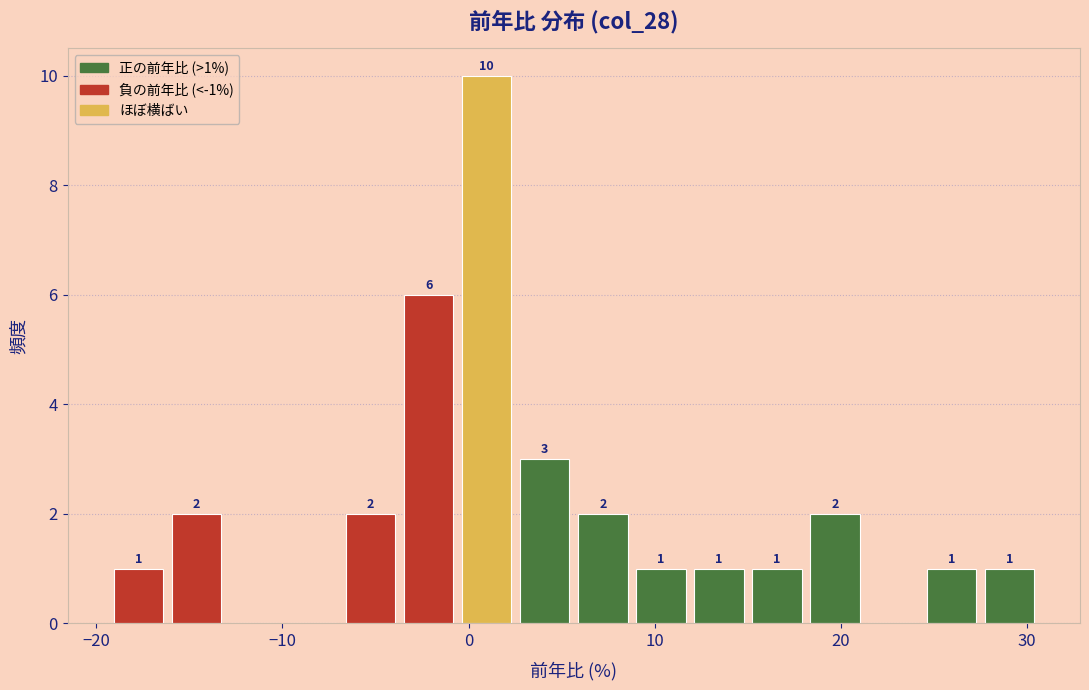

Around what value on the x-axis is the tallest bar? Give the approximate position of its centre, as read against the axis.

1